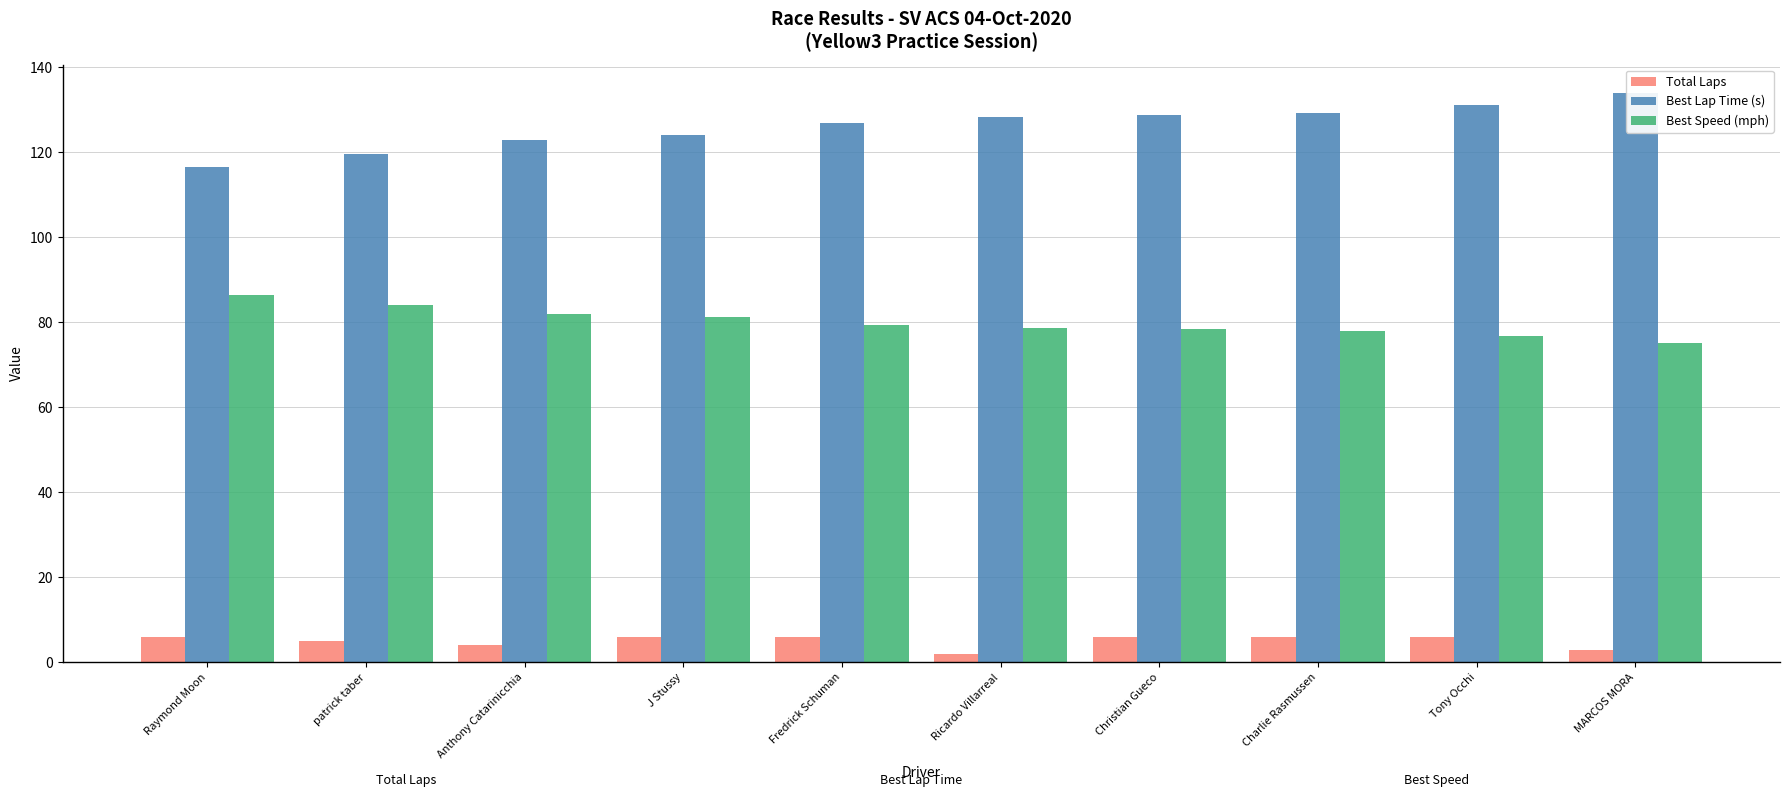

What is the average value of the Best Lap Time (s) series?

126.2